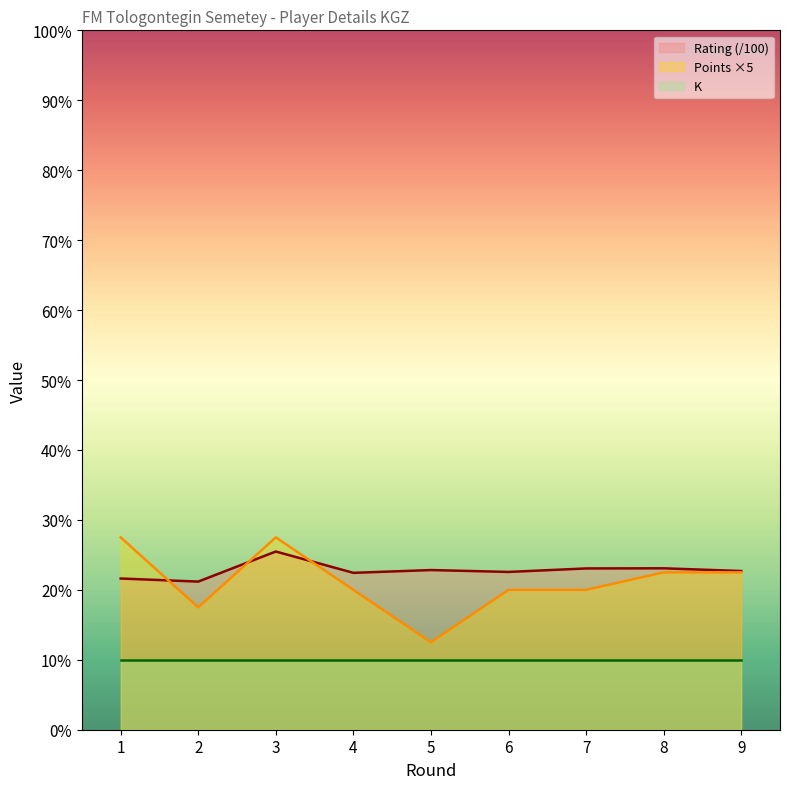

What is the sum of all Rating values?

204.9